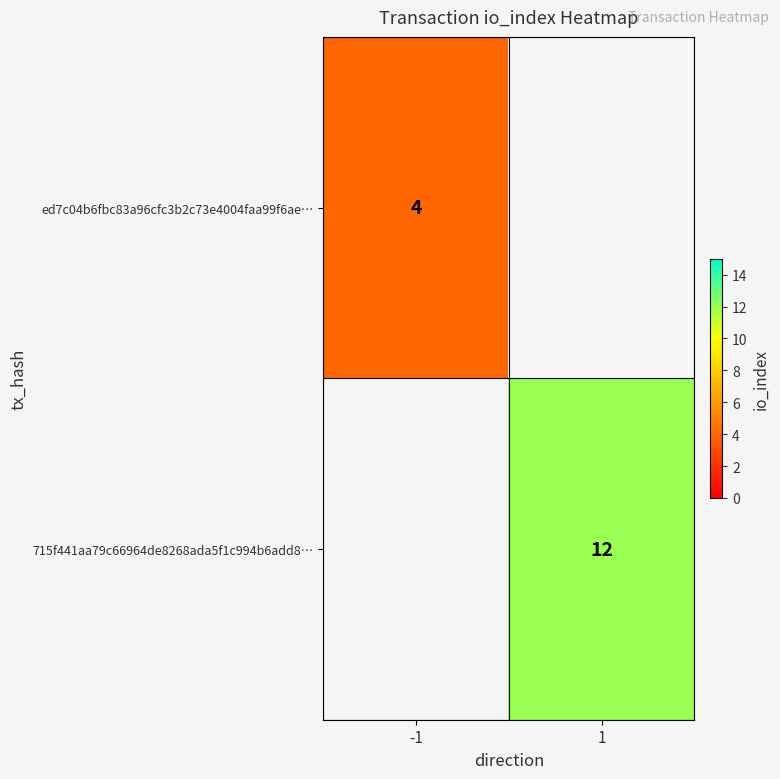

The value of 715f441aa79c66964de8268ada5f1c994b6add8… at 1 is 17. True or false?

False